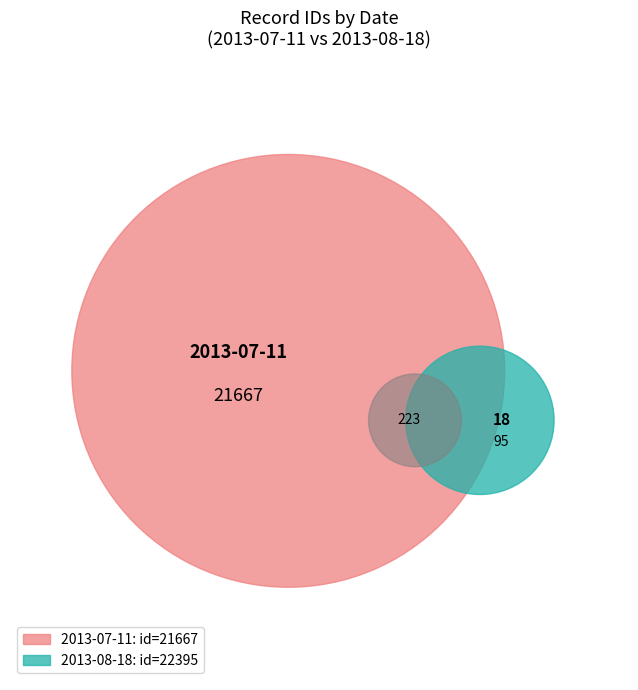

To the nearest percent, what is the combined percentage of 2013-07-11 and 2013-08-18?

100%